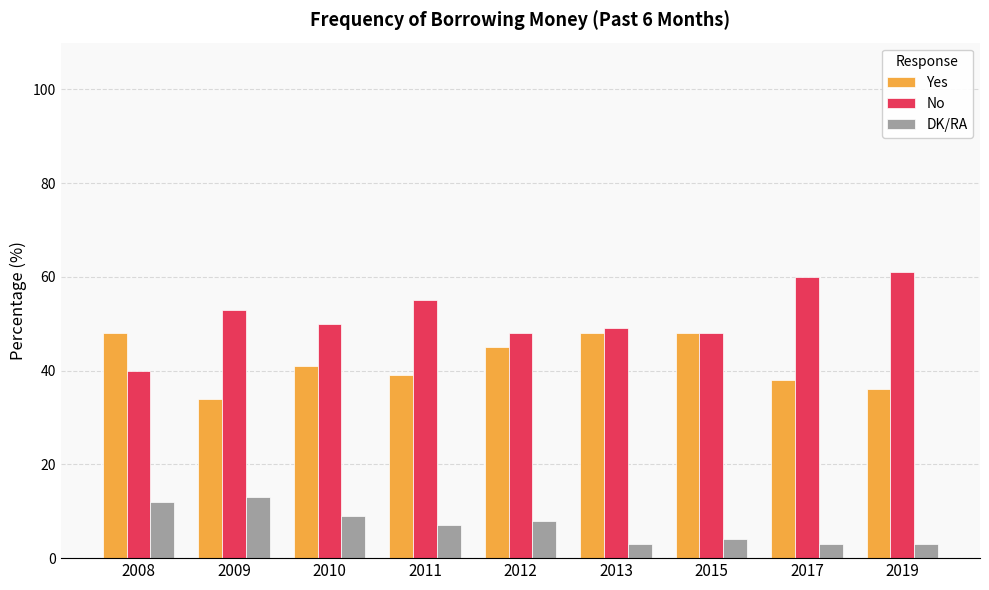

Reading left to right, what are all the values shown in this chart?

Yes: 2008=48	2009=34	2010=41	2011=39	2012=45	2013=48	2015=48	2017=38	2019=36
No: 2008=40	2009=53	2010=50	2011=55	2012=48	2013=49	2015=48	2017=60	2019=61
DK/RA: 2008=12	2009=13	2010=9	2011=7	2012=8	2013=3	2015=4	2017=3	2019=3